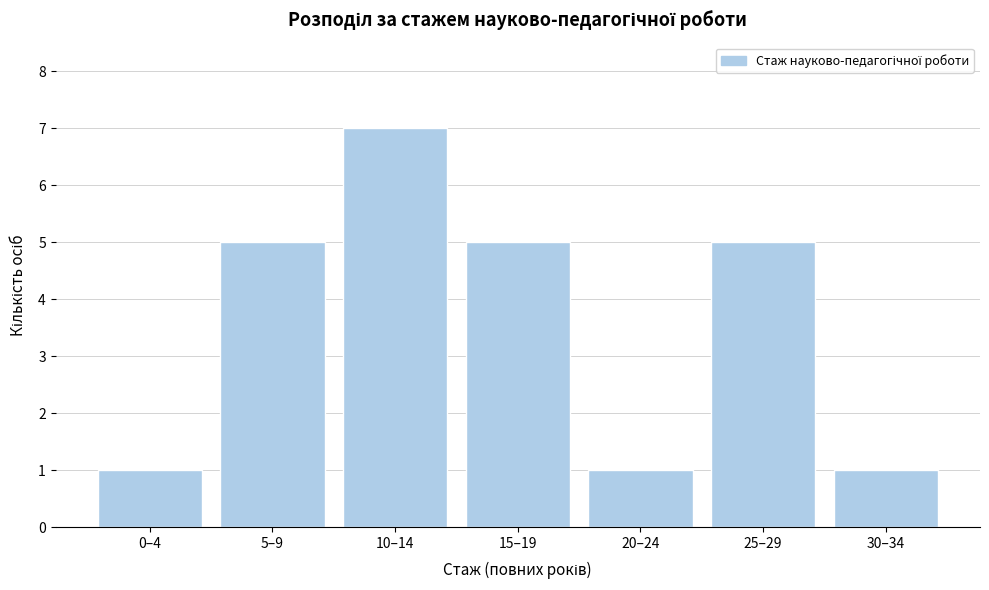

Reading left to right, transcribe all the data shown in this chart.

0–4=1	5–9=5	10–14=7	15–19=5	20–24=1	25–29=5	30–34=1